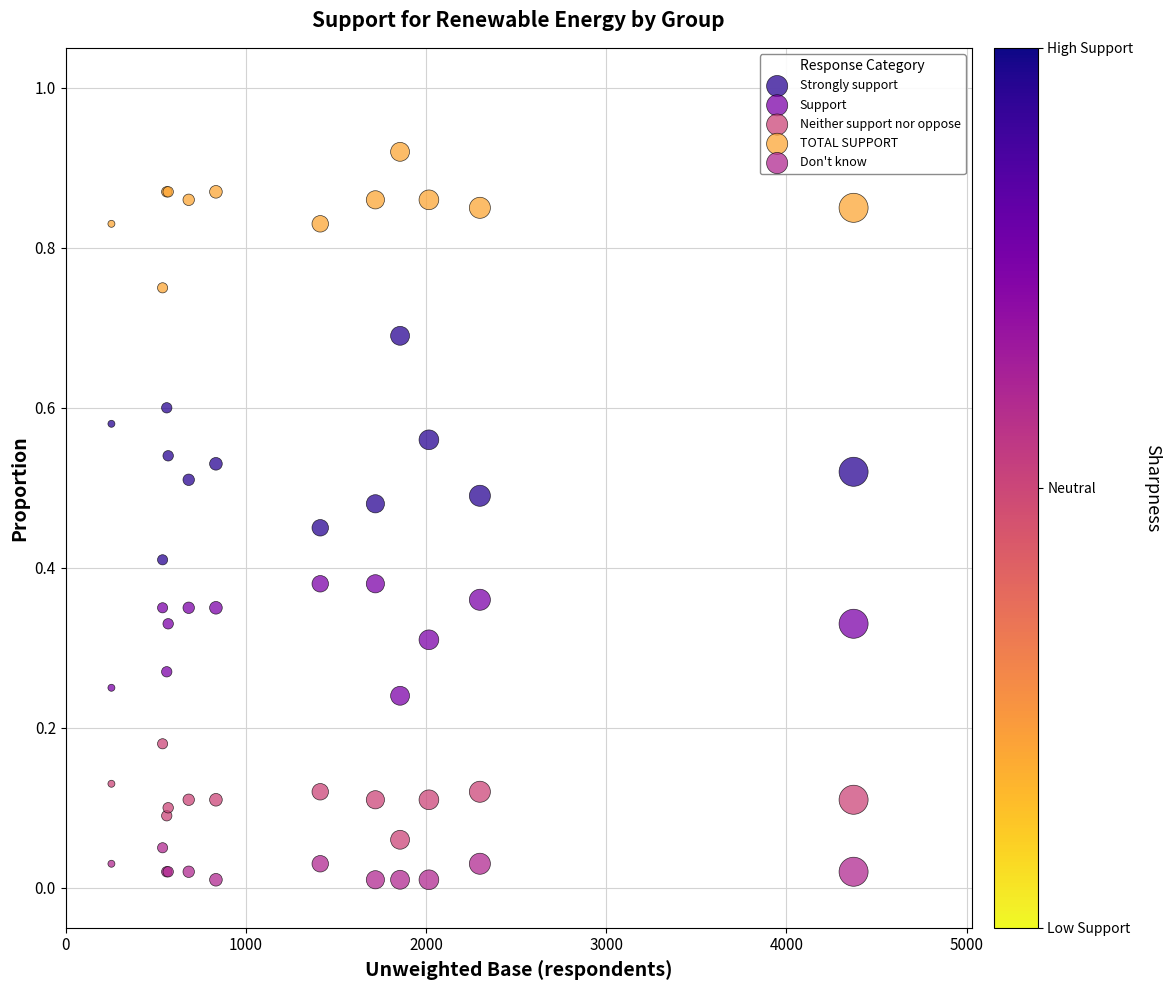

Which series has the widest spread of Y values?

Strongly support